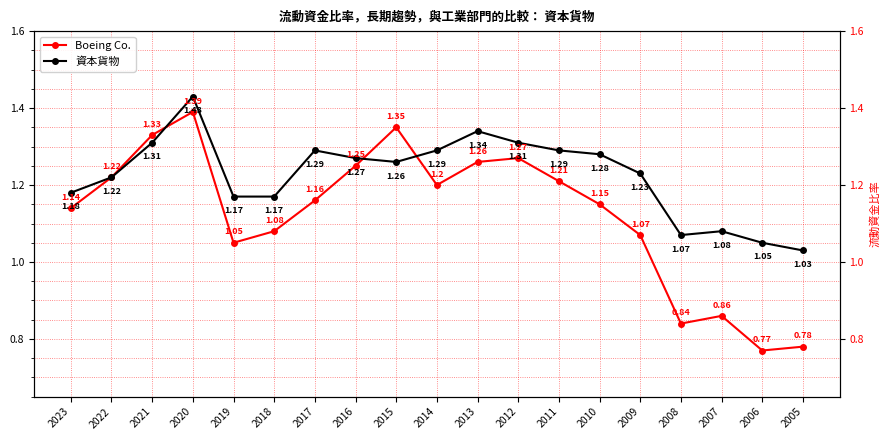

Rank the categories by Boeing Co. value from highest to lowest.

2020, 2015, 2021, 2012, 2013, 2016, 2022, 2011, 2014, 2017, 2010, 2023, 2018, 2009, 2019, 2007, 2008, 2005, 2006